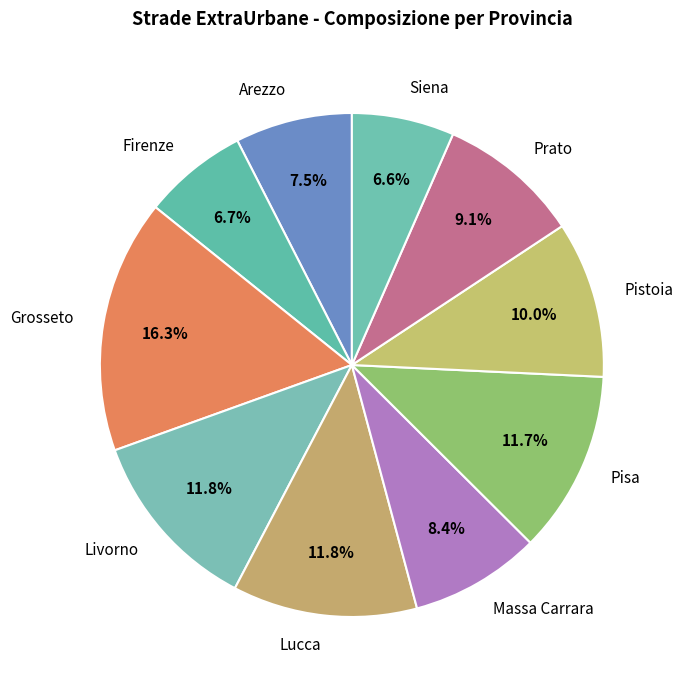

Which has a higher value, Lucca or Massa Carrara?

Lucca